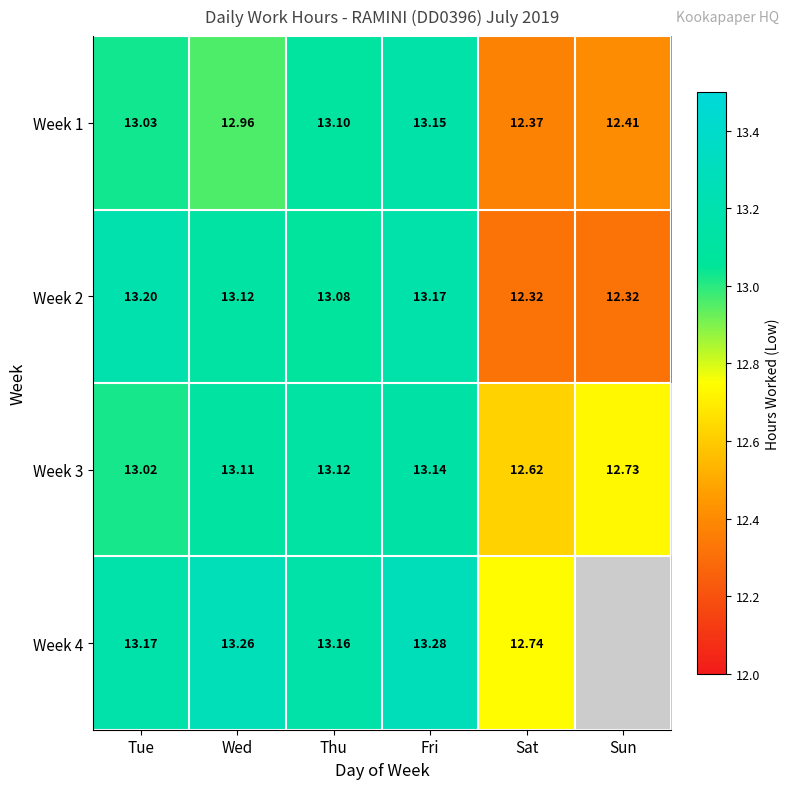

What is the maximum value for Week 3?

13.1